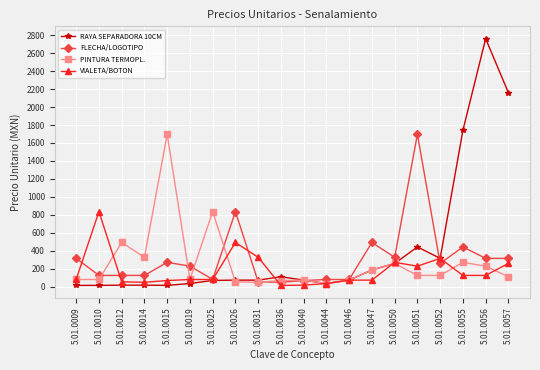

What are all the series names shown in the legend?

RAYA SEPARADORA 10CM, FLECHA/LOGOTIPO, PINTURA TERMOPL., VIALETA/BOTON